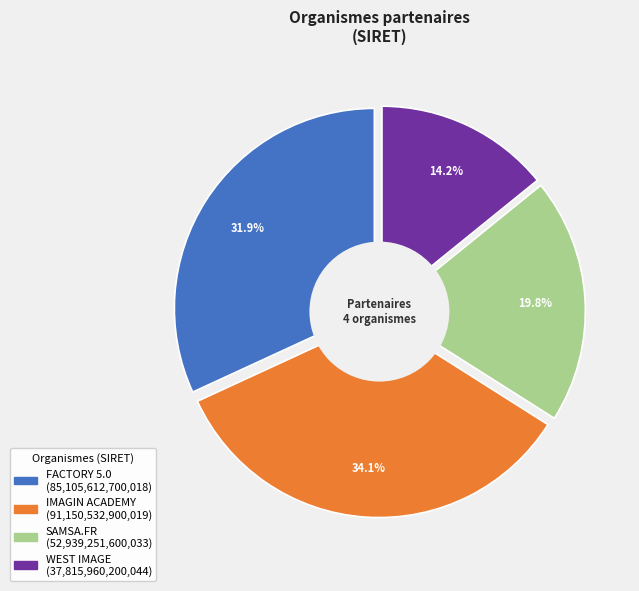

How many slices are in this pie chart?

4